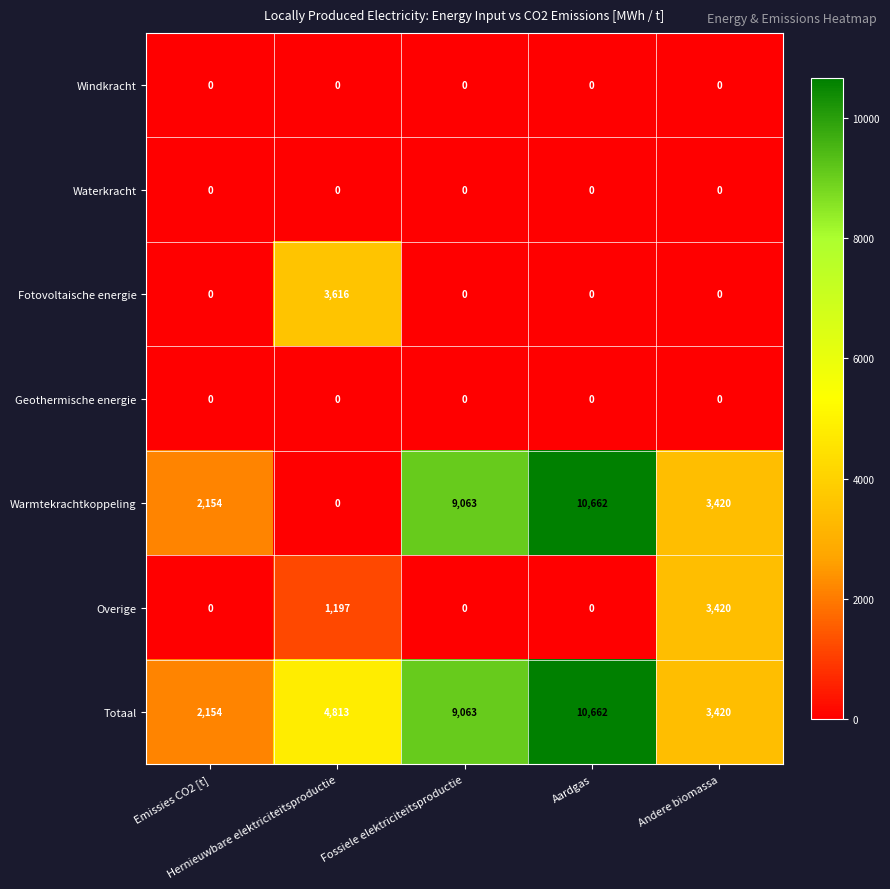

What is the difference between the highest and lowest values at Andere biomassa?

3420